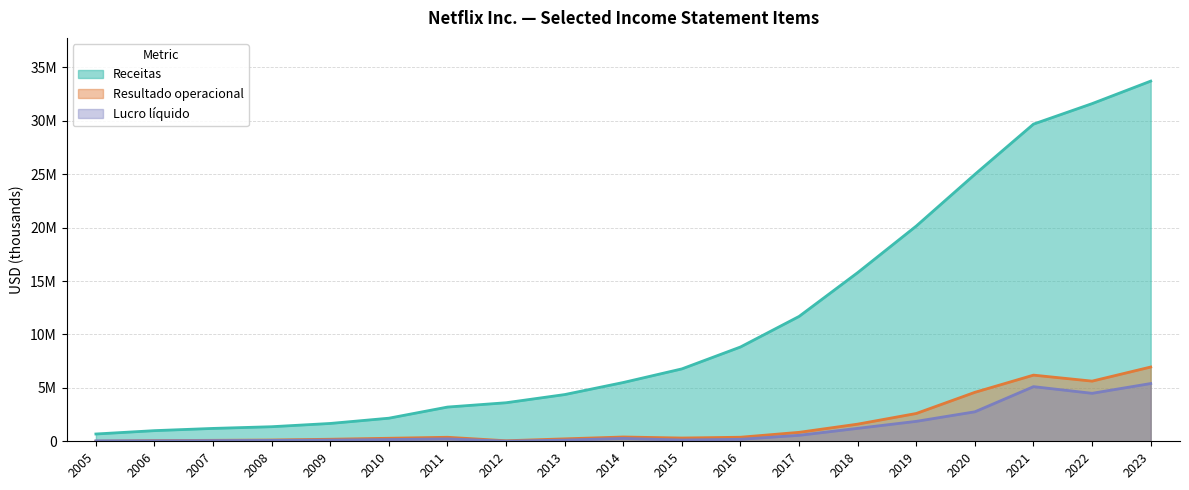

How many lines are shown in the chart?

3